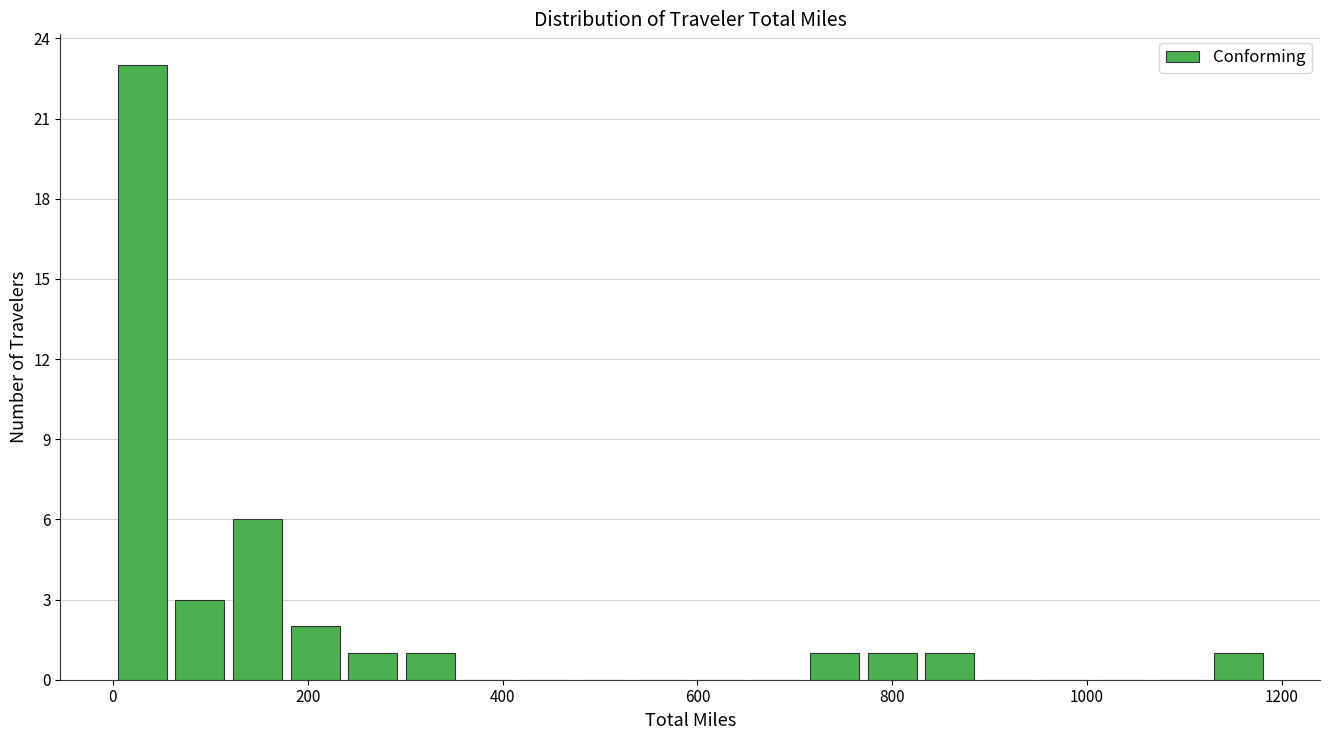

Around what value on the x-axis is the tallest bar? Give the approximate position of its centre, as read against the axis.

40